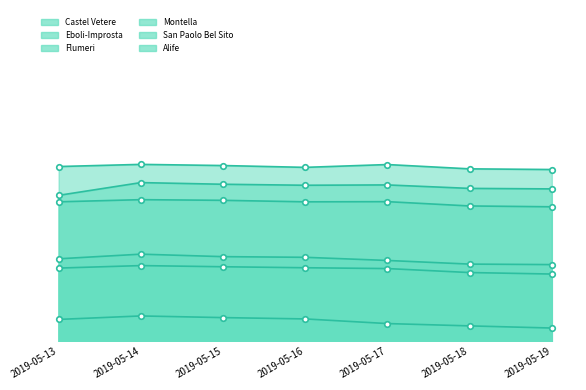

True or false: Castel Vetere and Alife cross at least once.

False